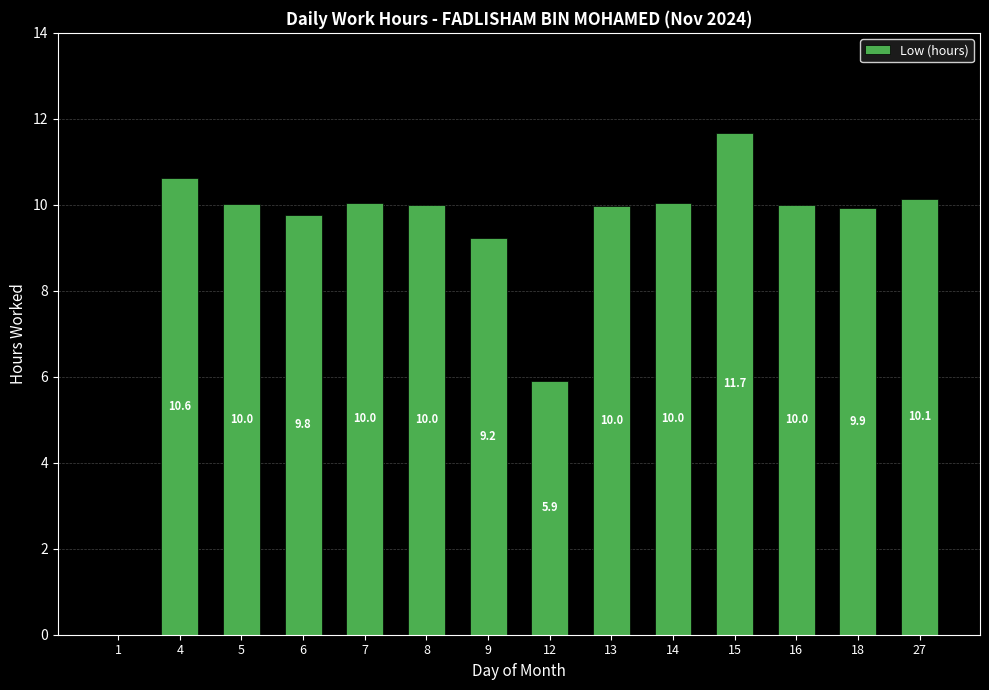

Where does the data first go above 10?

4